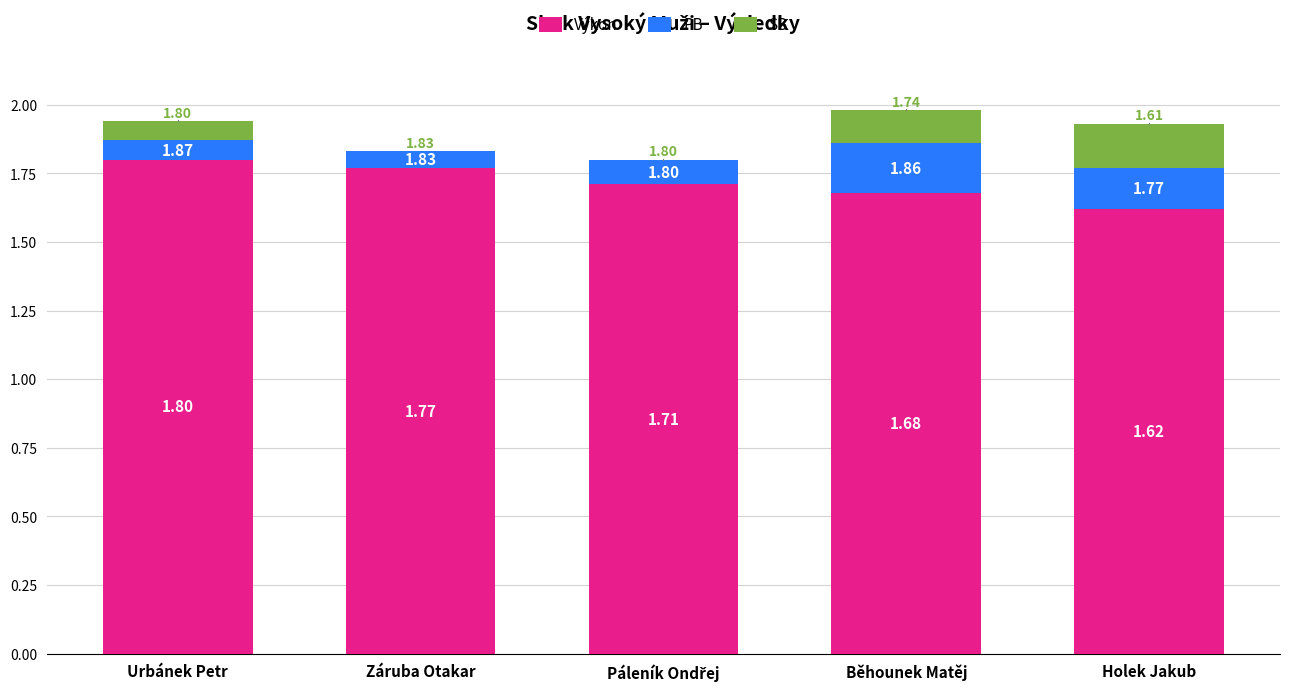

Is it true that Výkon equals 2.3 at Holek Jakub?

False